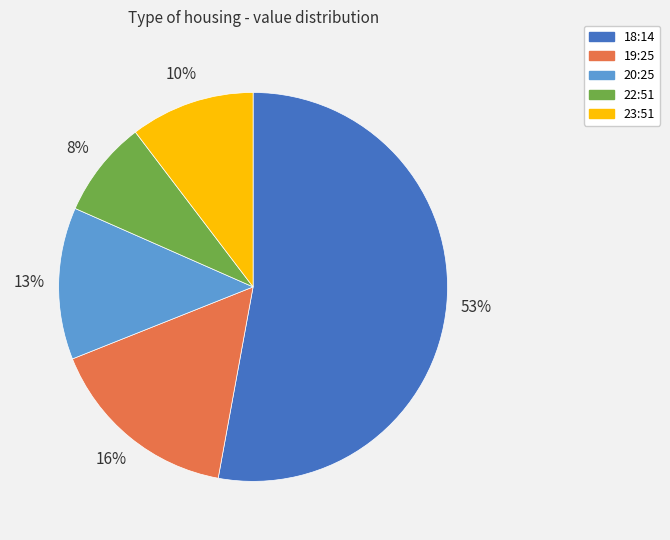

Approximately how many times larger is the value at 18:14 compared to 19:25?

3.3